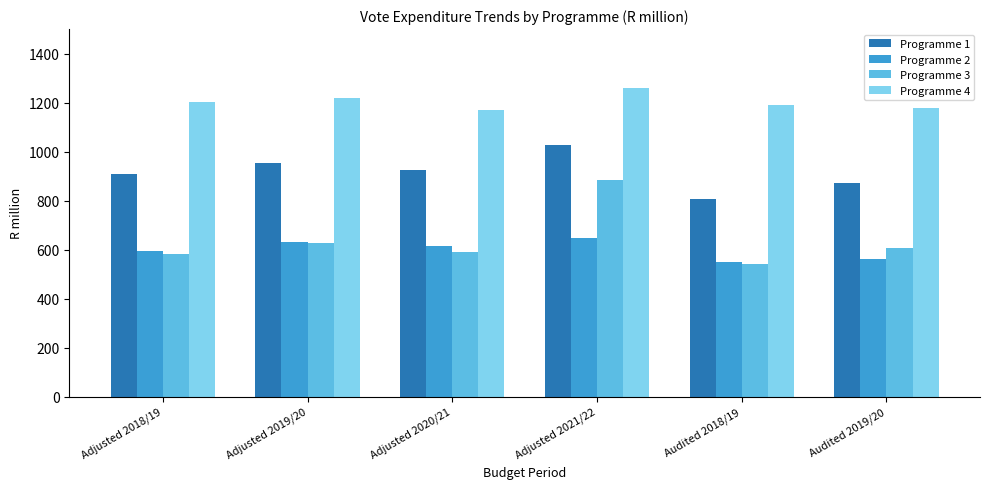

Reading left to right, extract all data points from this chart.

Programme 1: 906.6	952.9	926.8	1026.0	804.9	871.1
Programme 2: 592.2	631.6	613.4	648.8	549.2	560.6
Programme 3: 580.6	628.7	588.7	883.2	542.8	605.6
Programme 4: 1203.4	1220.0	1170.4	1258.6	1189.7	1178.6